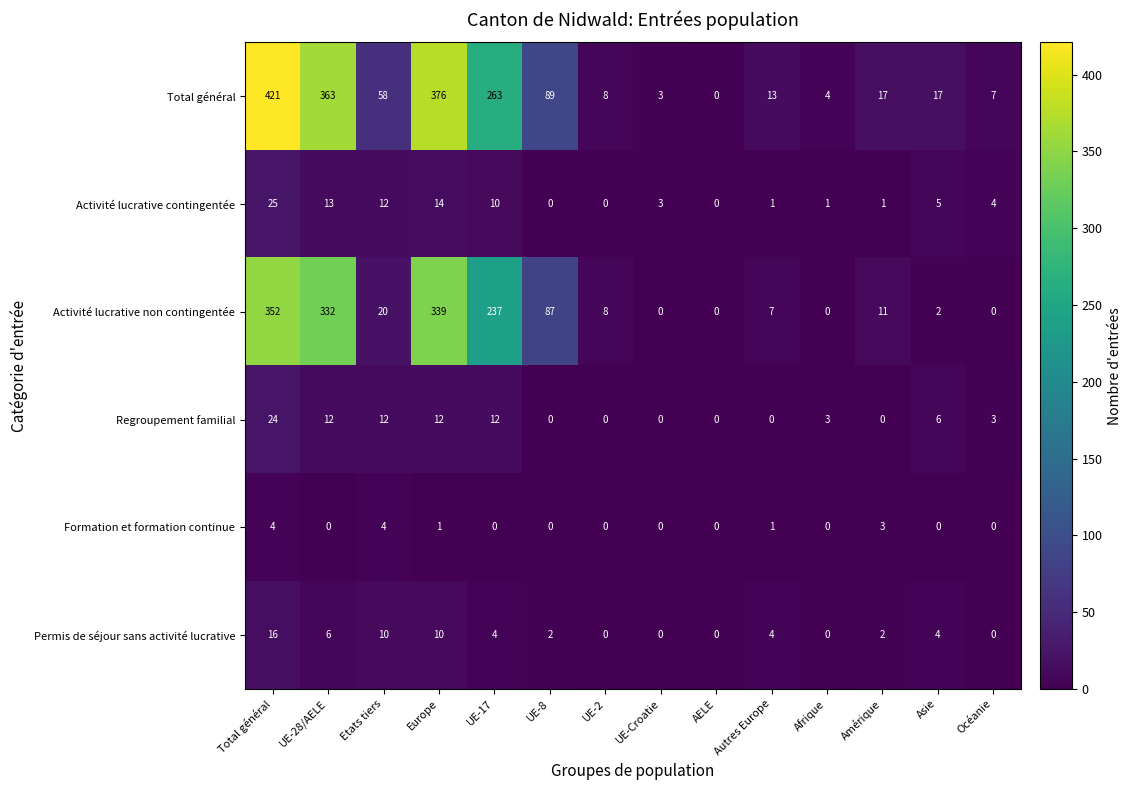

How many series are shown in this chart?

6